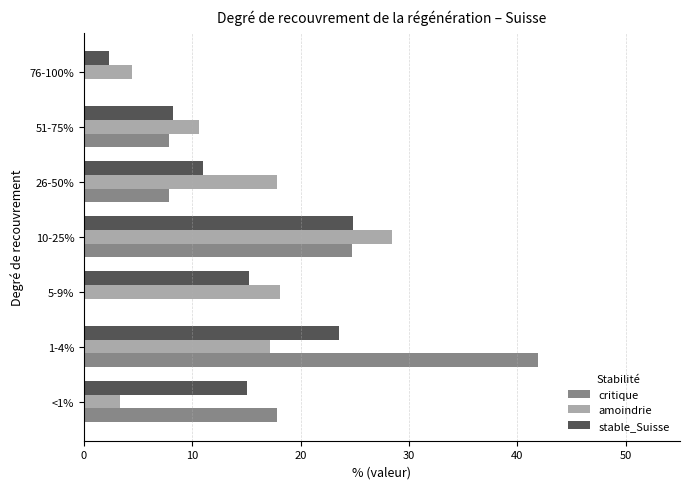

At which category does the chart reach its peak across all series?

1-4%